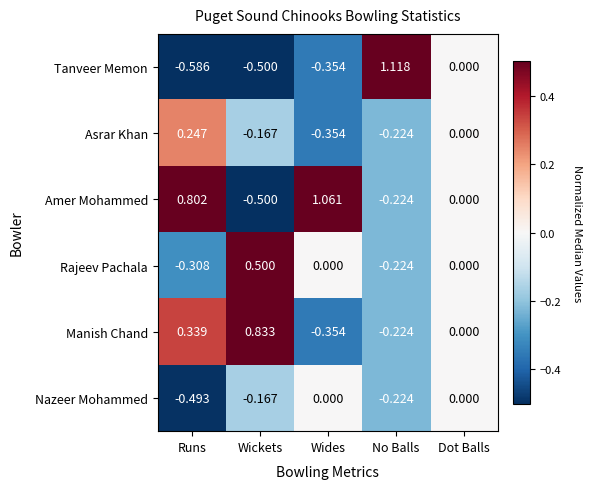

Which category has the highest value in the Amer Mohammed series?

Wides